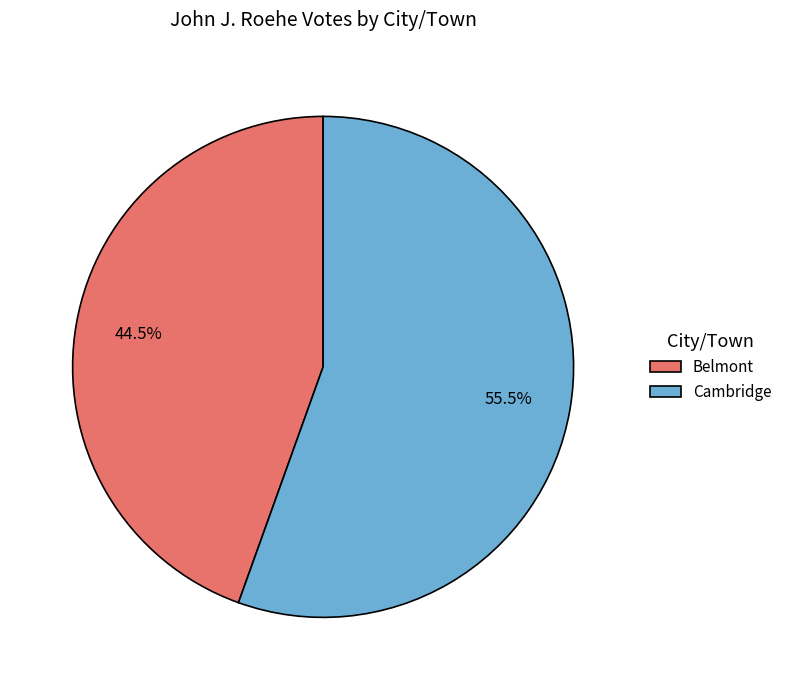

What is the smallest slice in the pie chart?

Belmont